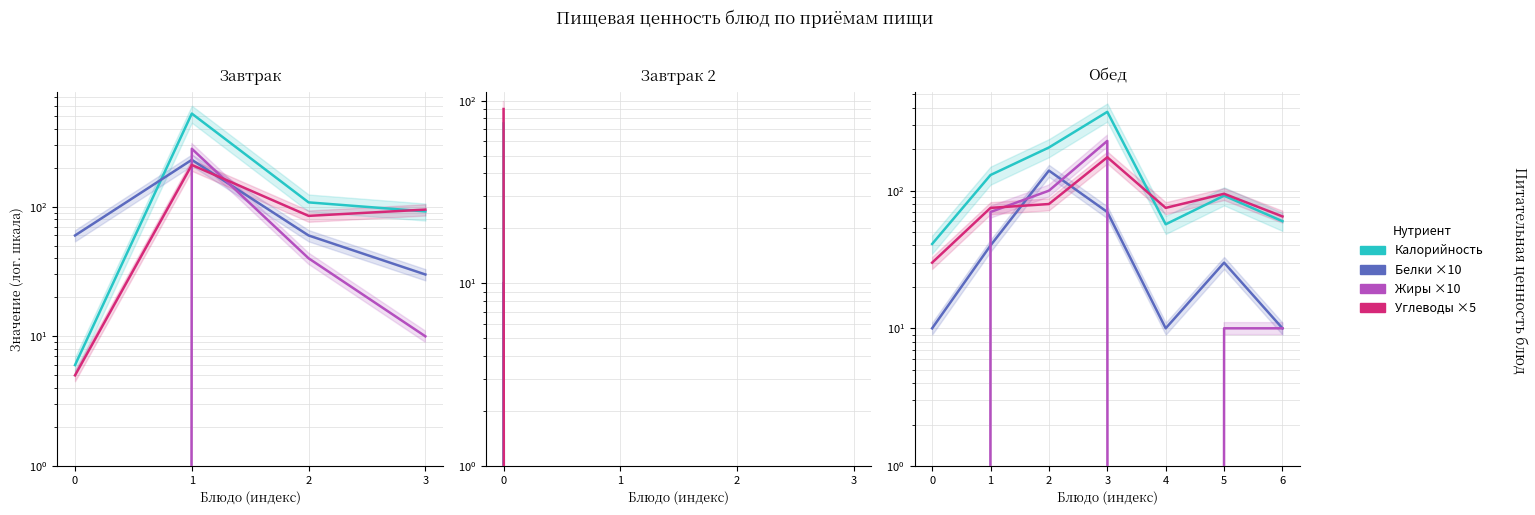

At which category does Калорийность reach its first local valley?

4